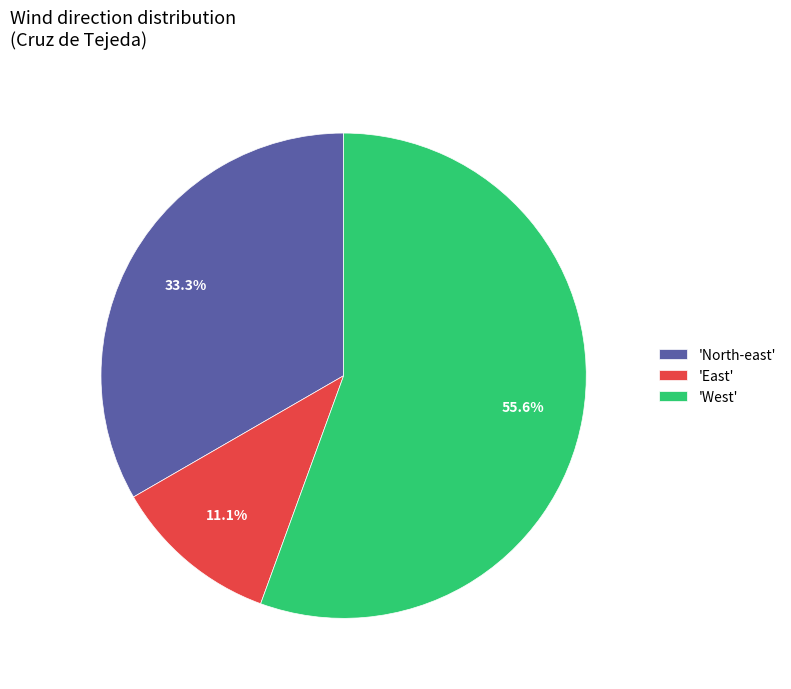

Is the sum of 'West' and 'East' greater than half?

Yes